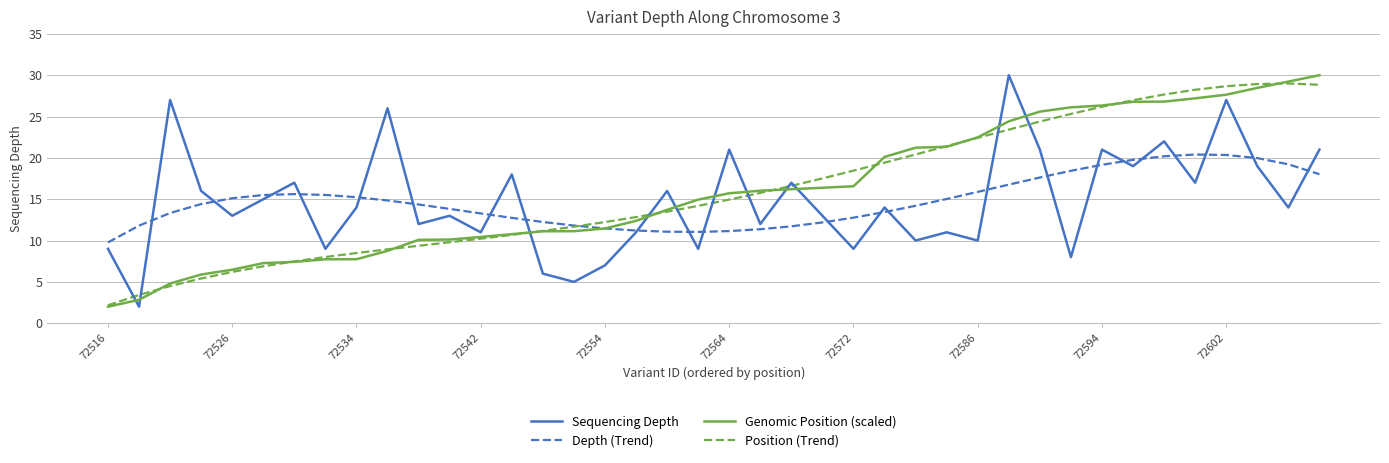

What is the minimum value shown in the chart?

2.0